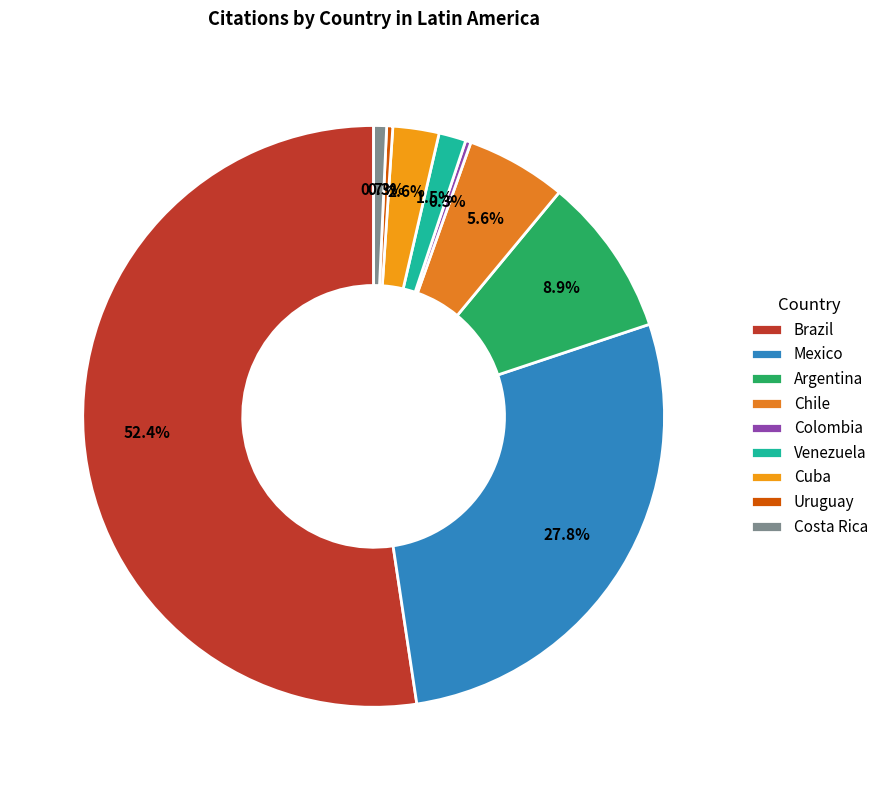

What is the total percentage of Mexico and Venezuela?

29.3%